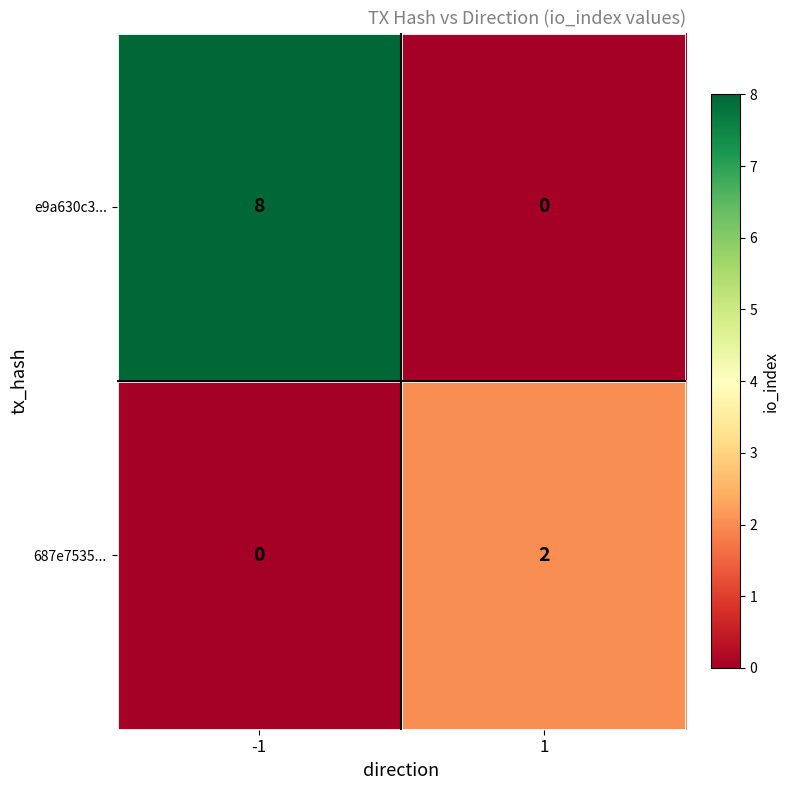

How many series are shown in this chart?

2